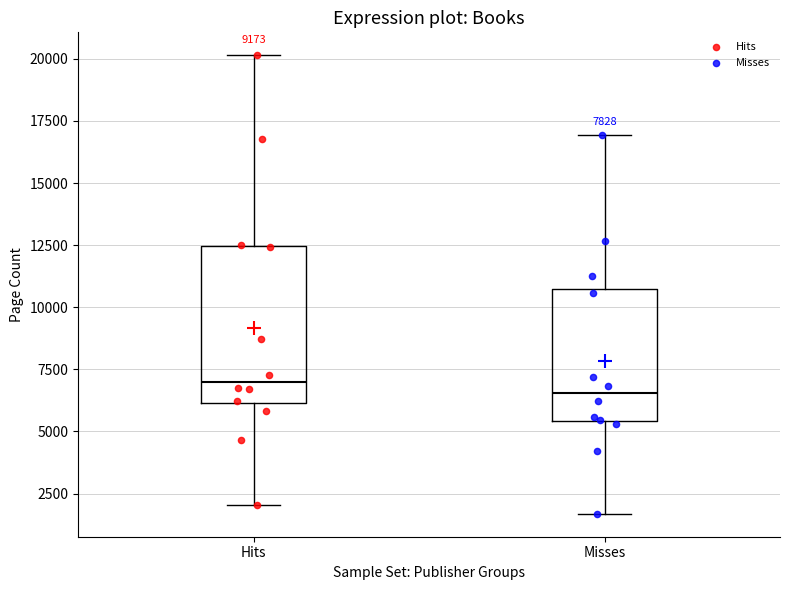

Comparing the boxes themselves (not the whiskers), which one is the tallest?

Hits